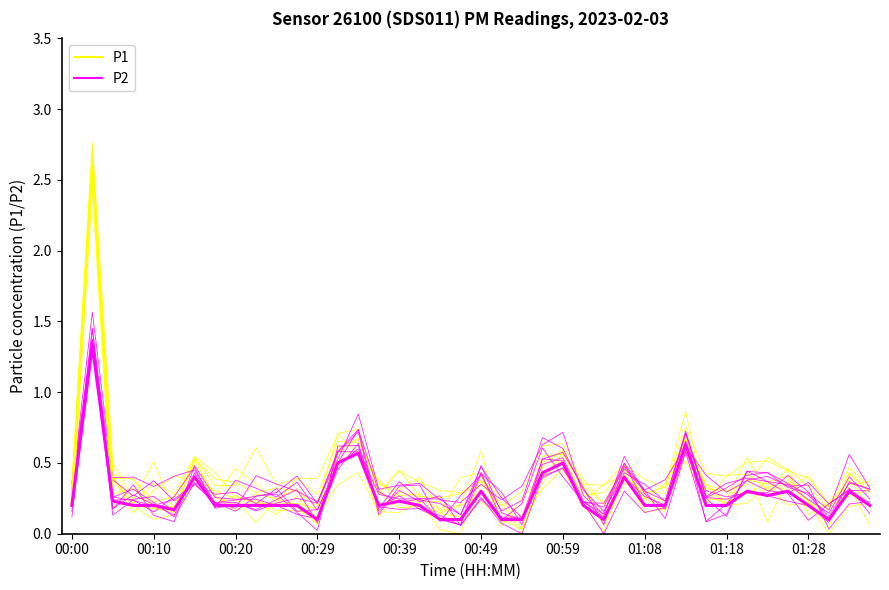

Which series has the largest range (max minus min)?

P1